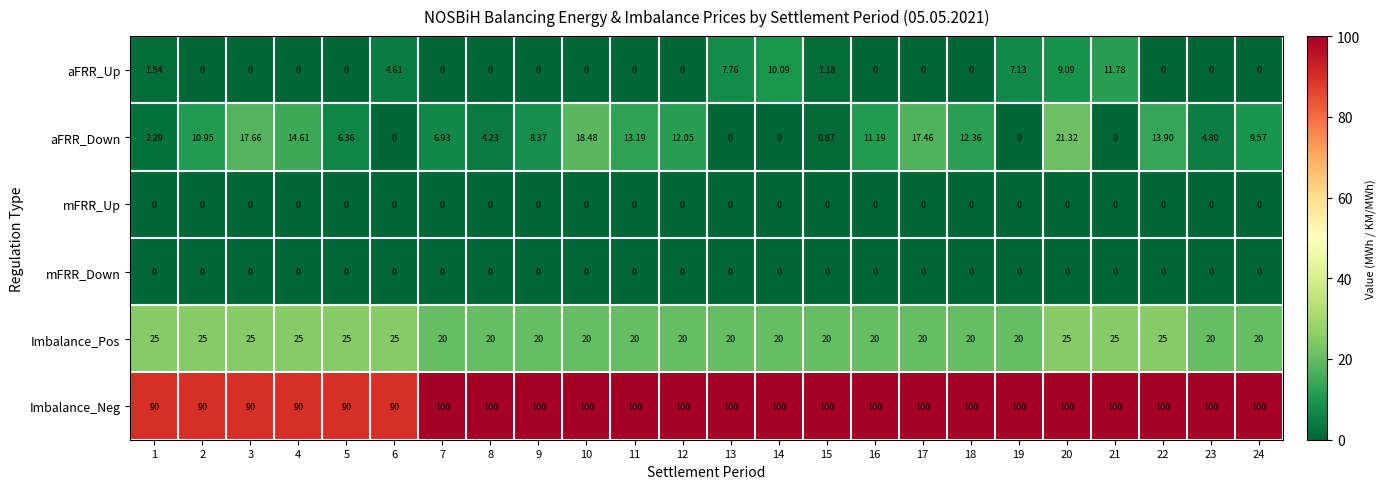

Between 5 and 12, which series saw the biggest shift?

Imbalance_Neg